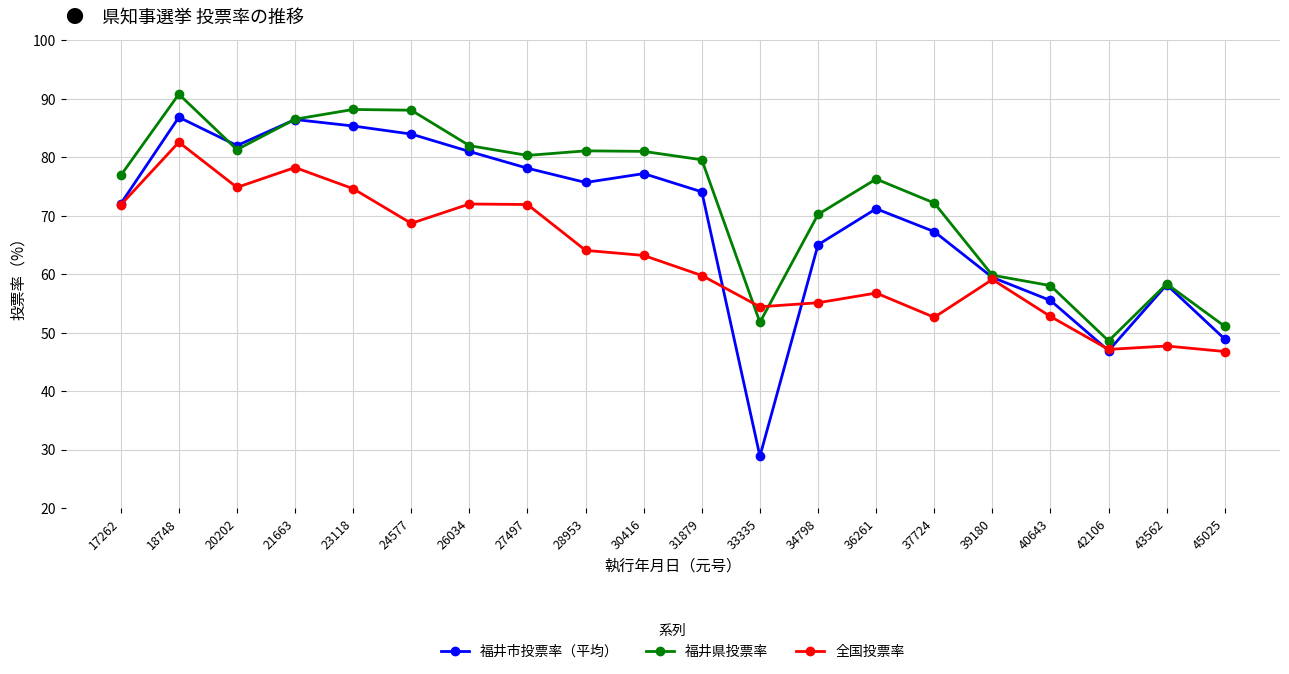

Where does the 福井県投票率 series first go above 79?

18748